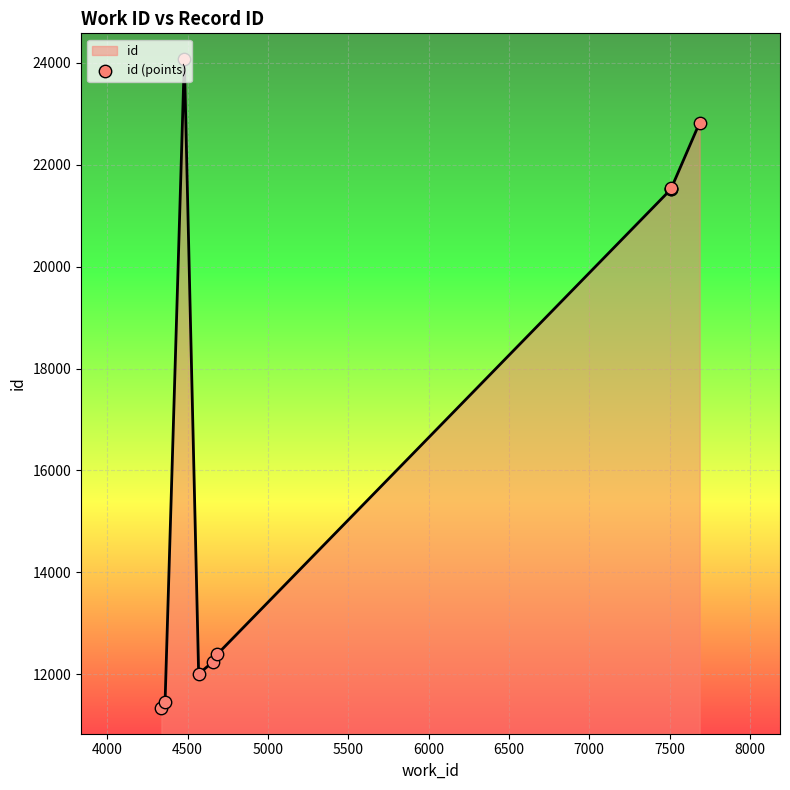

What is the smallest value displayed?

11338